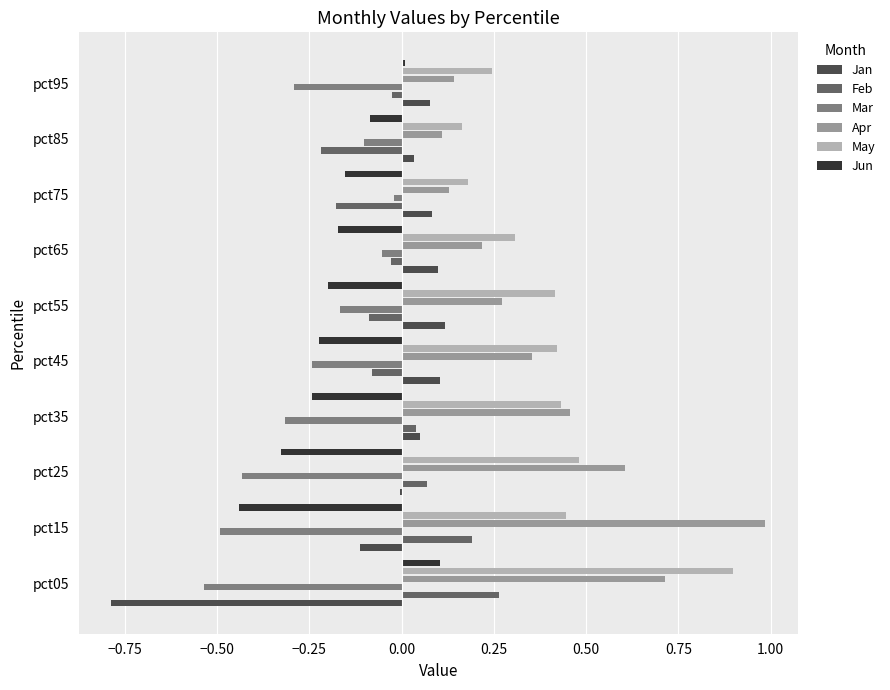

True or false: May has a value of 0.2 at pct25.

False